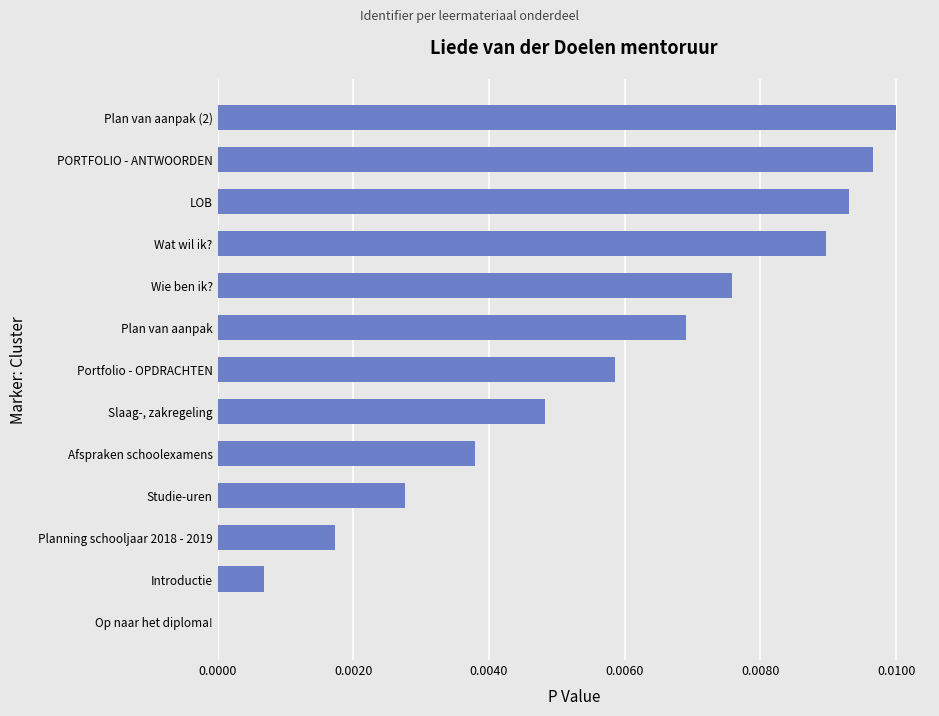

Is it true that the value at Wie ben ik? is 0.0?

True